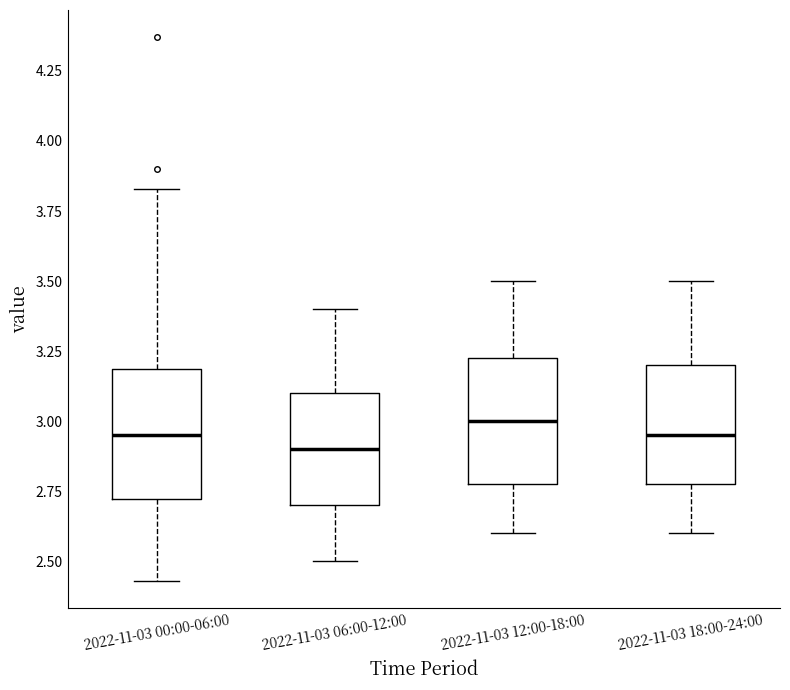

Where does the lower whisker of the box for 2022-11-03 00:00-06:00 end on the y-axis? The values are not printed on the chart, so give them approximately, as read against the axis.

2.45